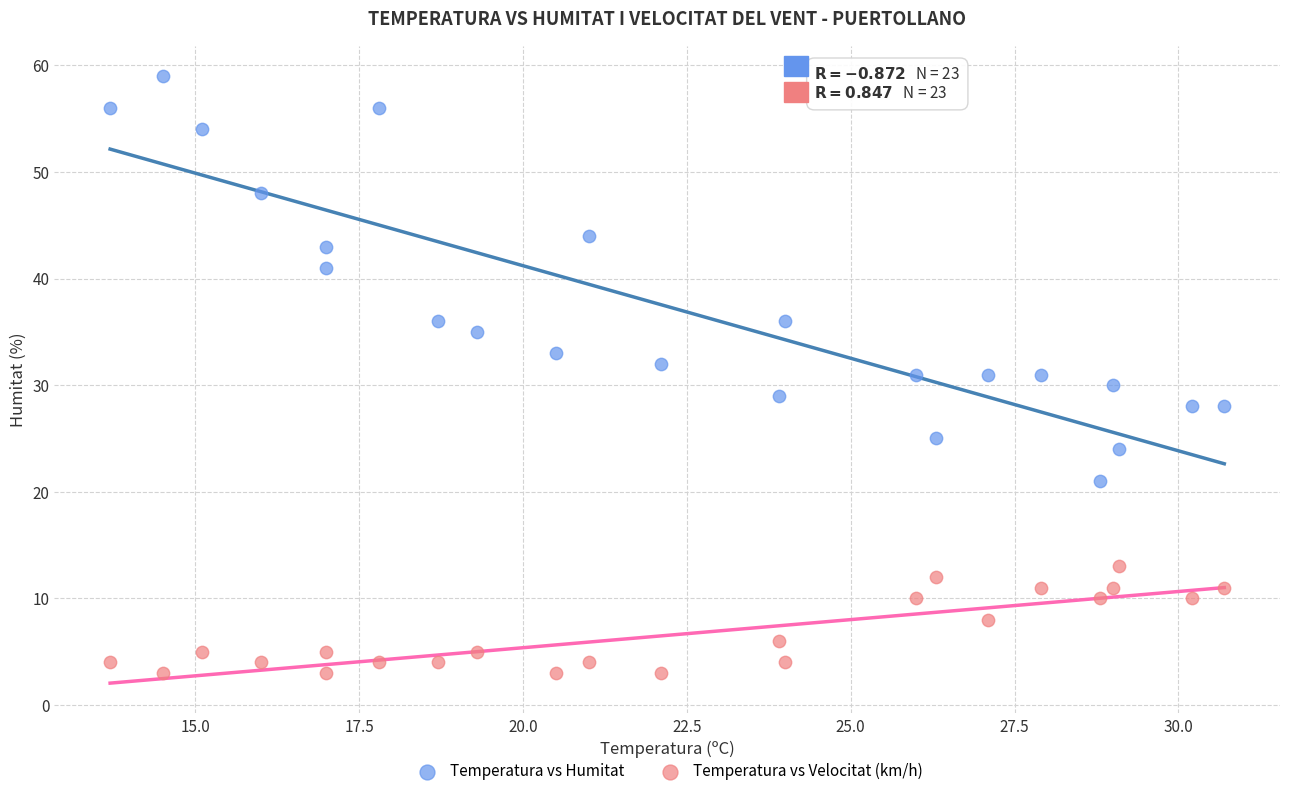

Across all data points, what is the range of Y values (max minus min)?

56